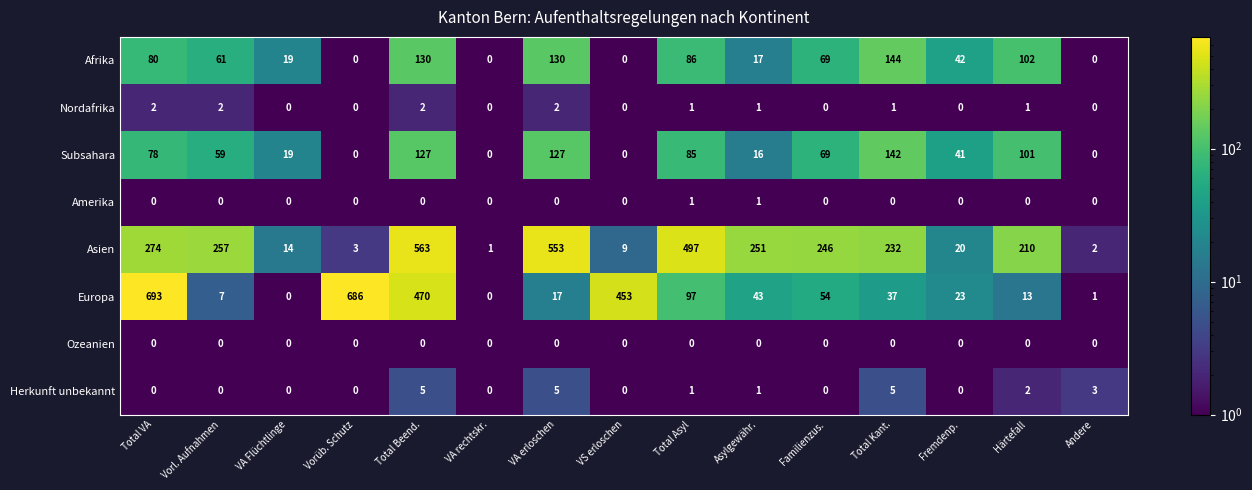

At which label is Europa closest to 346?

VS erloschen